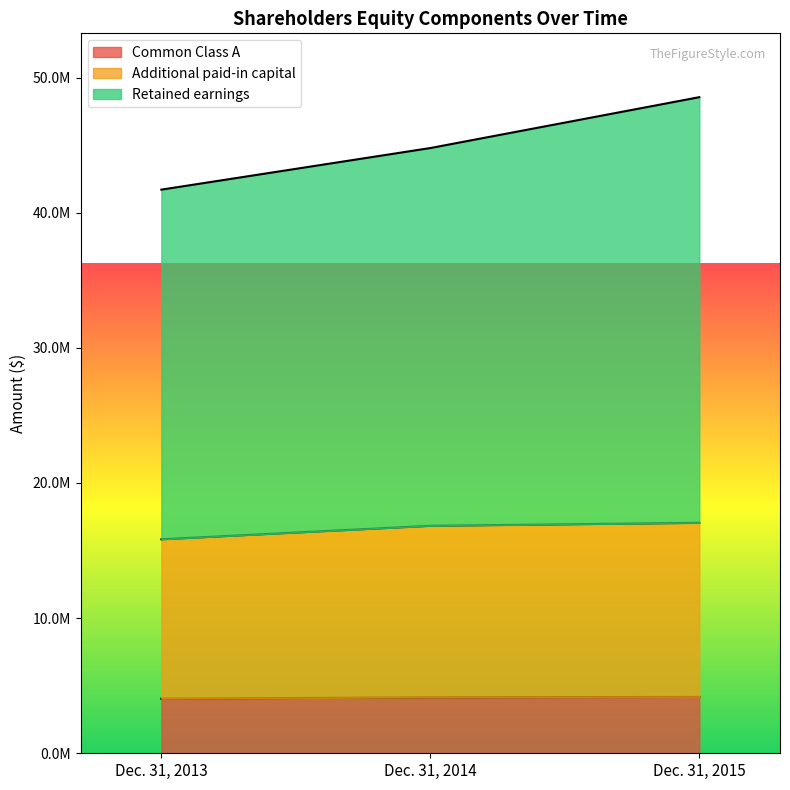

What is the spread (max minus min) of values at Dec. 31, 2014?

40646000